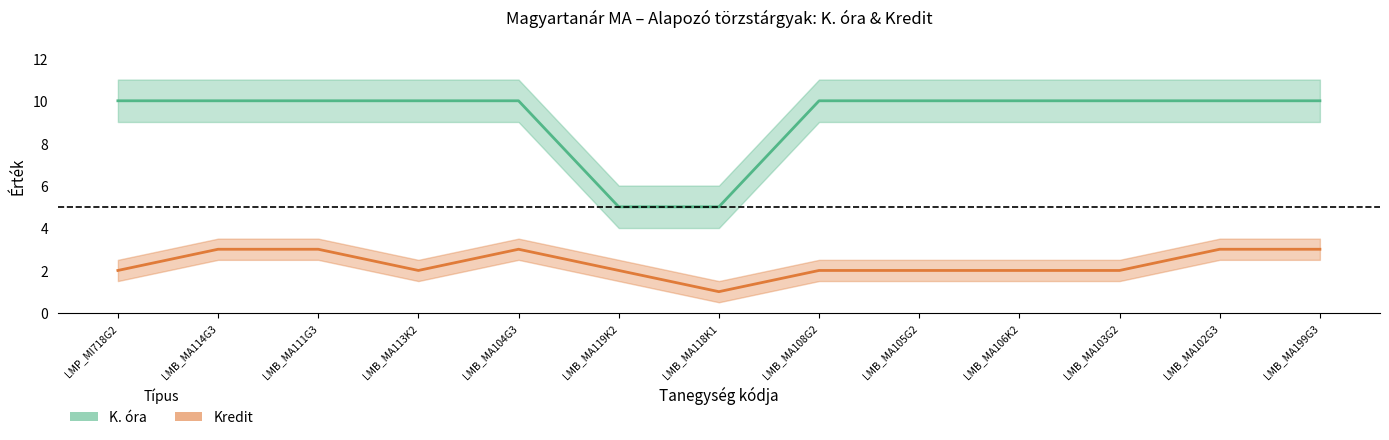

Reading right to left, transcribe all the data shown in this chart.

K_ora: LMB_MA199G3=10	LMB_MA102G3=10	LMB_MA103G2=10	LMB_MA106K2=10	LMB_MA105G2=10	LMB_MA108G2=10	LMB_MA118K1=5	LMB_MA119K2=5	LMB_MA104G3=10	LMB_MA113K2=10	LMB_MA111G3=10	LMB_MA114G3=10	LMP_MI718G2=10
Kredit: LMB_MA199G3=3	LMB_MA102G3=3	LMB_MA103G2=2	LMB_MA106K2=2	LMB_MA105G2=2	LMB_MA108G2=2	LMB_MA118K1=1	LMB_MA119K2=2	LMB_MA104G3=3	LMB_MA113K2=2	LMB_MA111G3=3	LMB_MA114G3=3	LMP_MI718G2=2